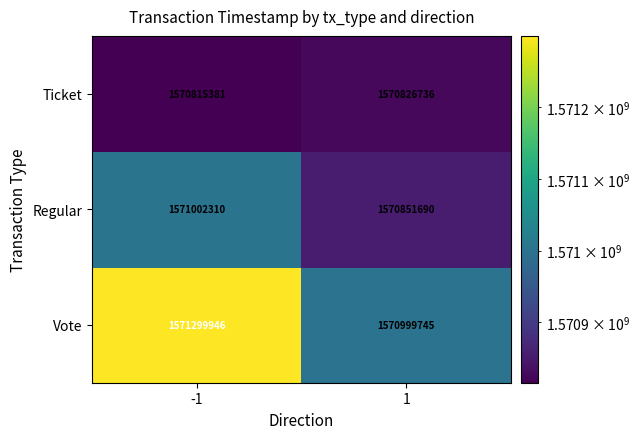

What is the greatest value displayed?

1571299946